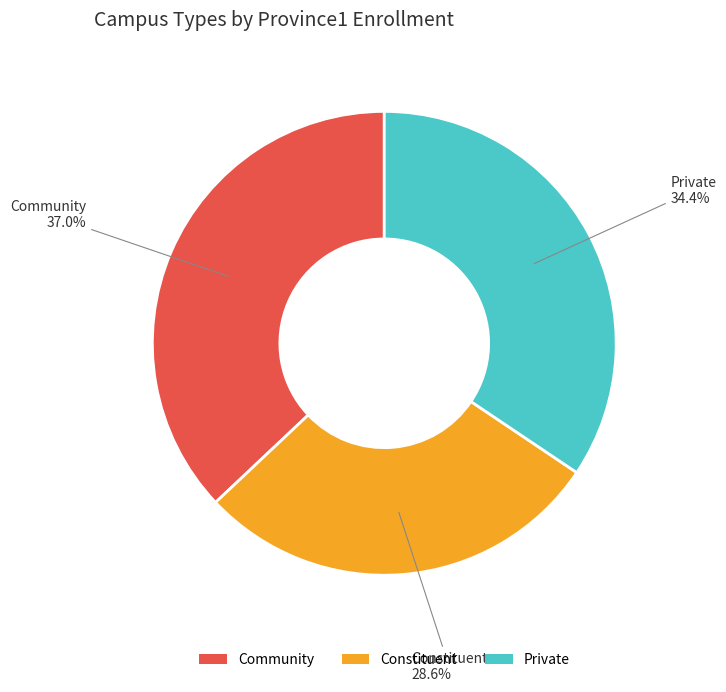

How many slices are in this pie chart?

3